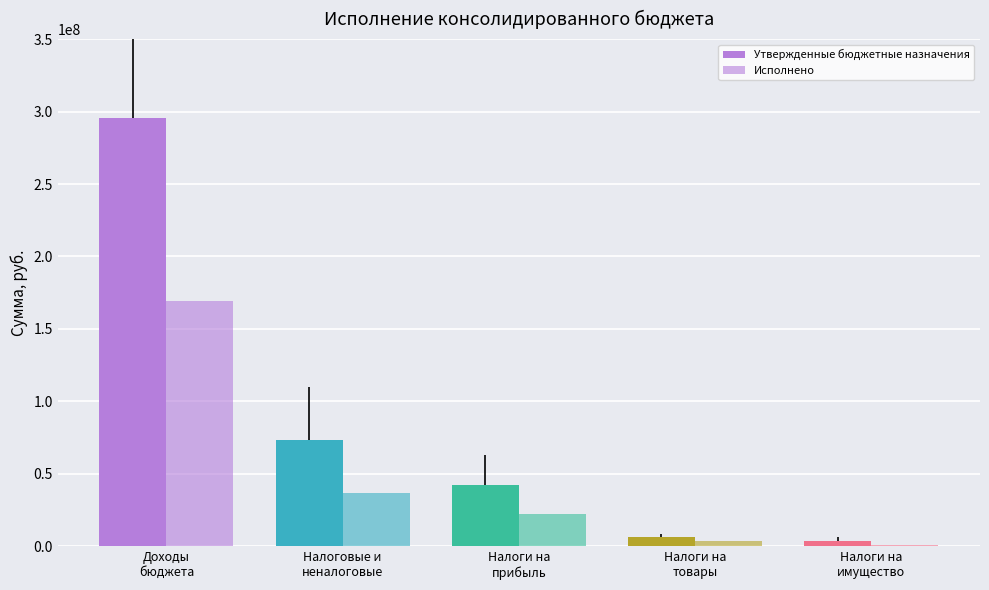

Reading right to left, transcribe all the data shown in this chart.

Утвержденные бюджетные назначения: Налоги на
имущество=3807000.0	Налоги на
товары=6165865.0	Налоги на
прибыль=42618800.0	Налоговые и
неналоговые=73400098.0	Доходы
бюджета=295758734.2
Исполнено: Налоги на
имущество=1159207.9	Налоги на
товары=3763829.9	Налоги на
прибыль=22559153.3	Налоговые и
неналоговые=36737062.6	Доходы
бюджета=169560900.8